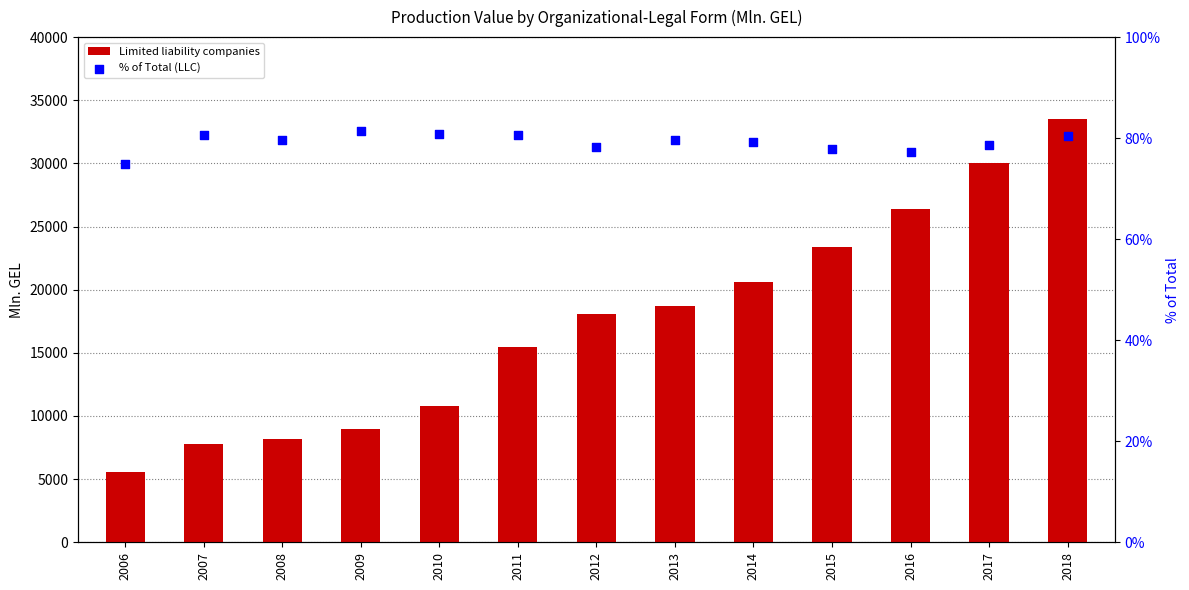

Which series reaches the maximum Y coordinate?

Limited liability companies